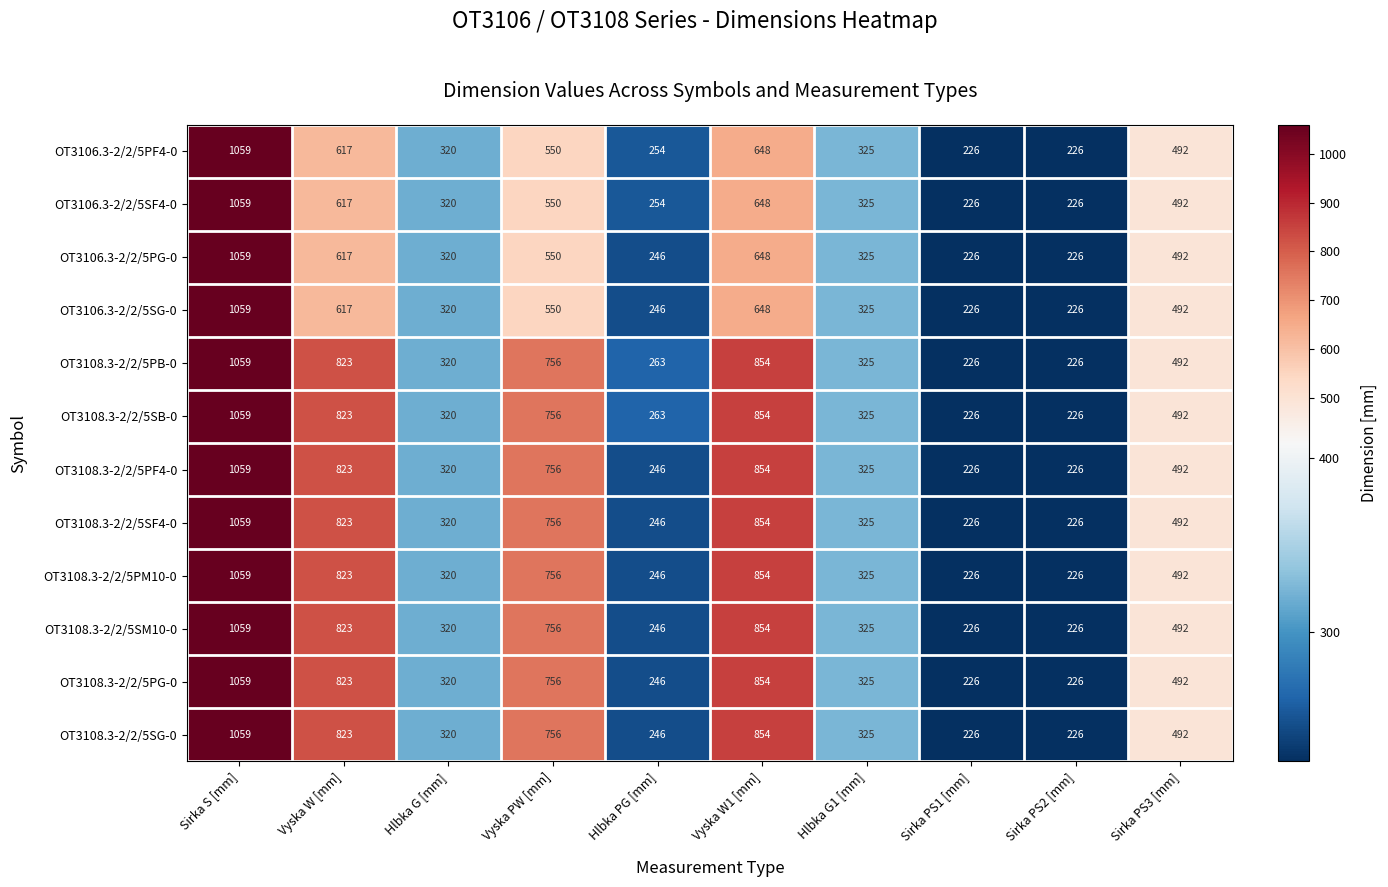

What value does the OT3108.3-2/2/5PM10-0 series have at Sirka PS3 [mm], to the nearest 100?

500